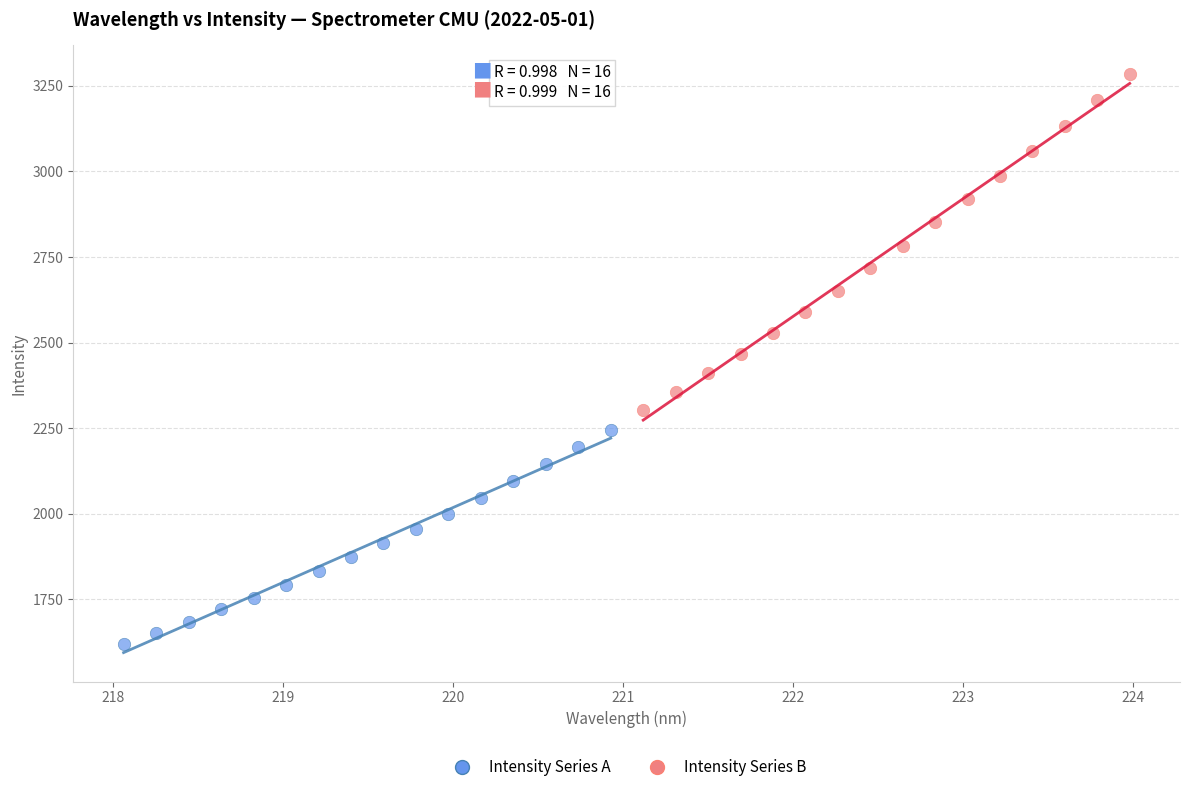

Which series contains the highest Y value?

Intensity Series B